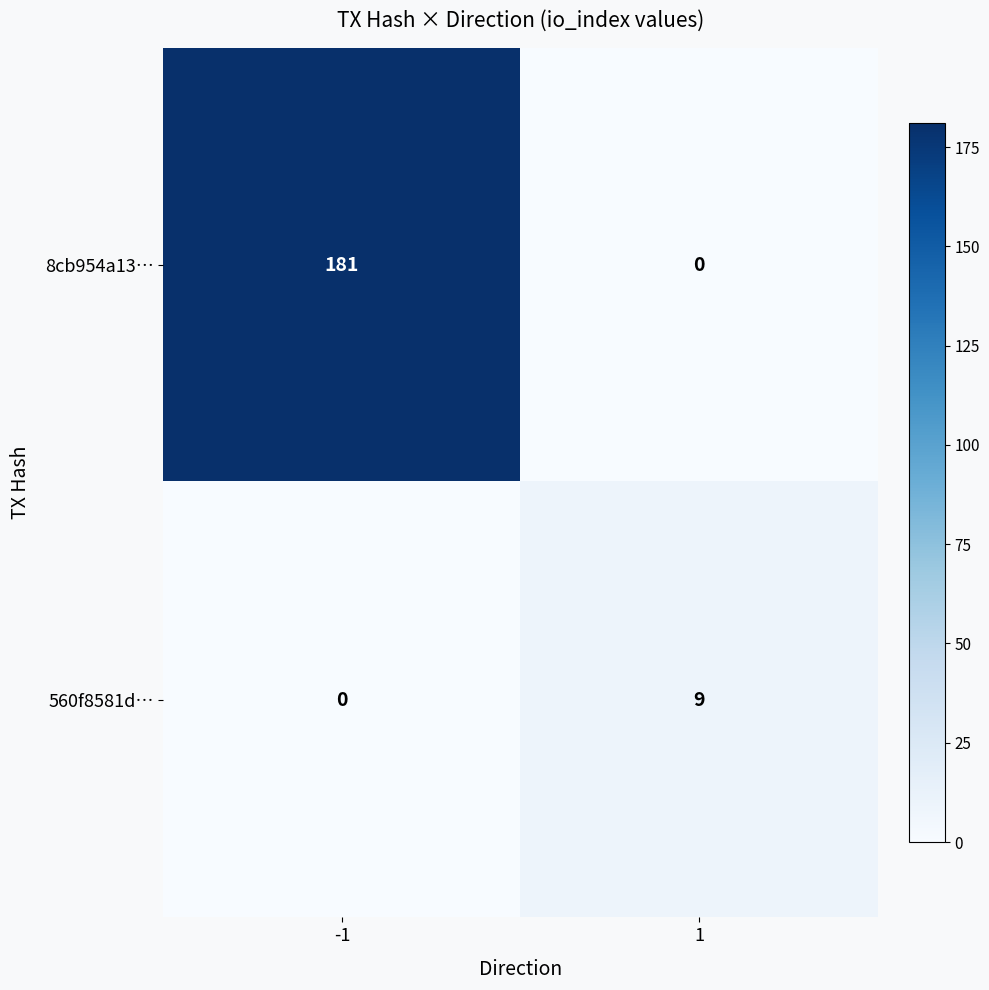

Rank the series by their average value, from lowest to highest.

560f8581d…, 8cb954a13…